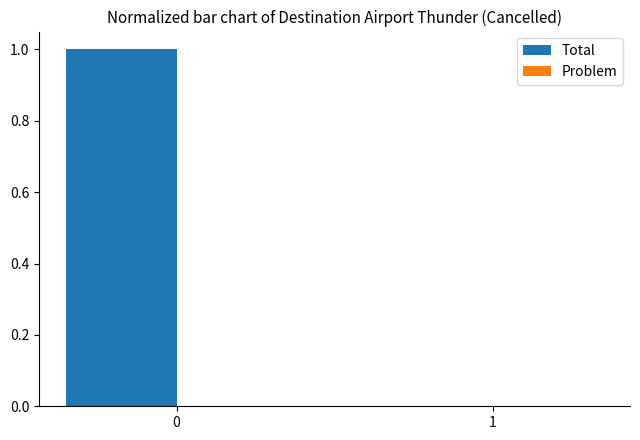

What is the maximum value shown in the chart?

1